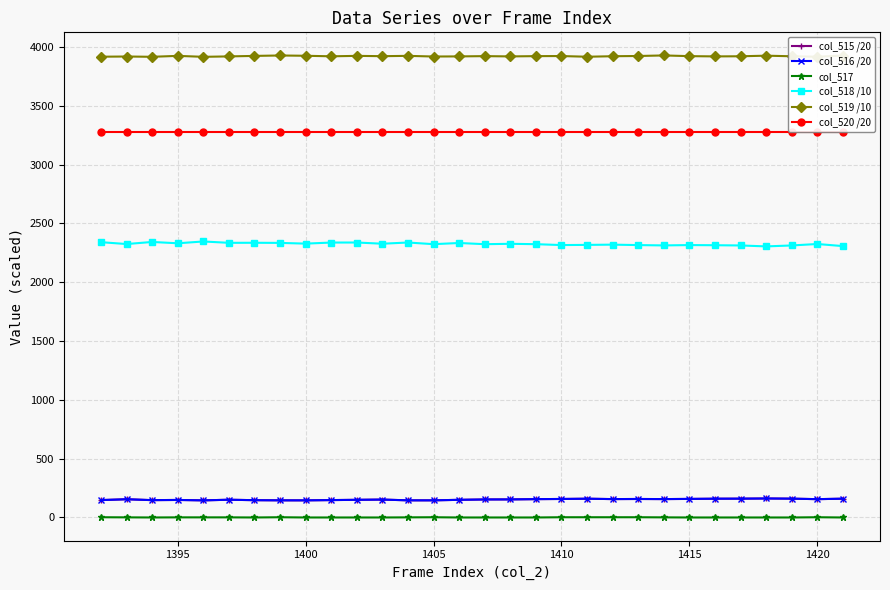

How many values in the col_517 series exceed 0?

14